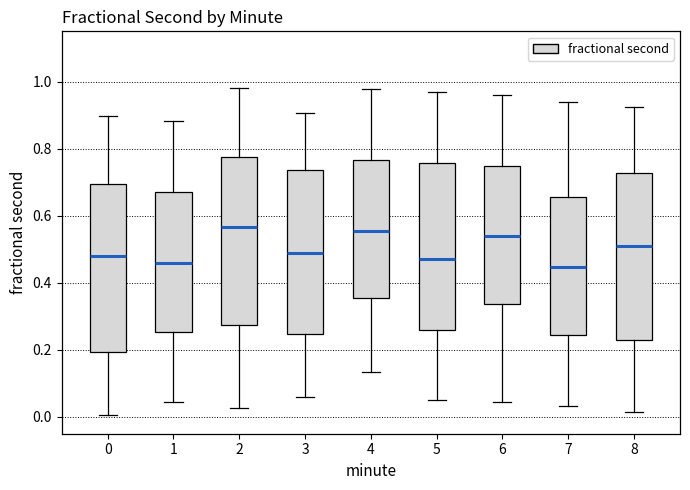

Reading left to right, transcribe this box plot: for each box, give where its median line is, the range the box spans, and where its two whiskers end, as read against the y-axis. The values are not printed on the chart, so give them approximately, as read against the axis.

0: median 0.48, box 0.20 to 0.70, whiskers 0.00 to 0.90
1: median 0.46, box 0.26 to 0.68, whiskers 0.04 to 0.88
2: median 0.56, box 0.28 to 0.78, whiskers 0.02 to 0.98
3: median 0.48, box 0.24 to 0.74, whiskers 0.06 to 0.90
4: median 0.56, box 0.36 to 0.76, whiskers 0.14 to 0.98
5: median 0.46, box 0.26 to 0.76, whiskers 0.06 to 0.96
6: median 0.54, box 0.34 to 0.74, whiskers 0.04 to 0.96
7: median 0.44, box 0.24 to 0.66, whiskers 0.04 to 0.94
8: median 0.50, box 0.22 to 0.72, whiskers 0.02 to 0.92